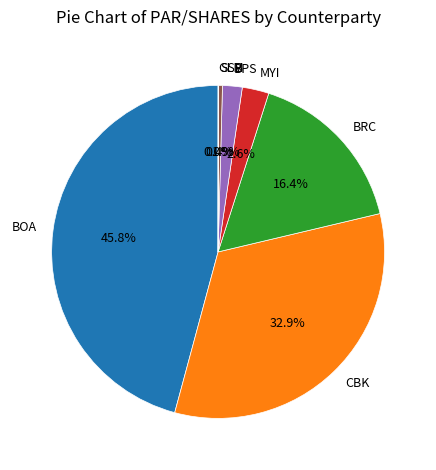

How much of the chart is everything except MYI?

97.4%